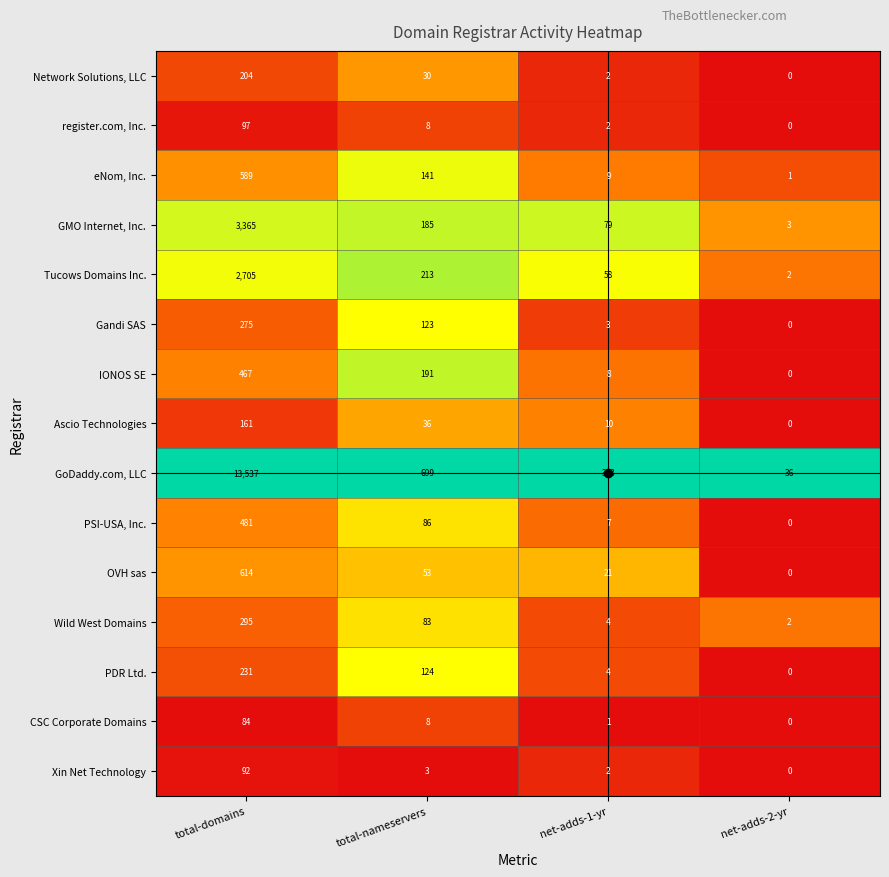

How many series are shown in this chart?

15